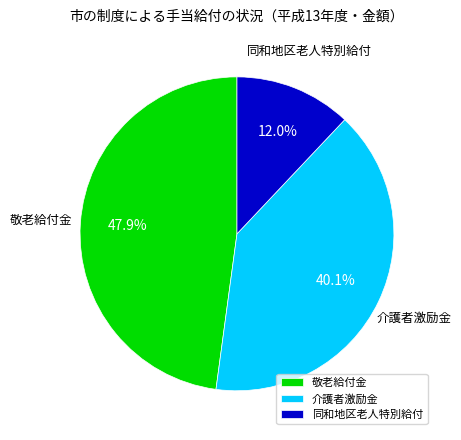

Rank the categories by value from highest to lowest.

敬老給付金, 介護者激励金, 同和地区老人特別給付